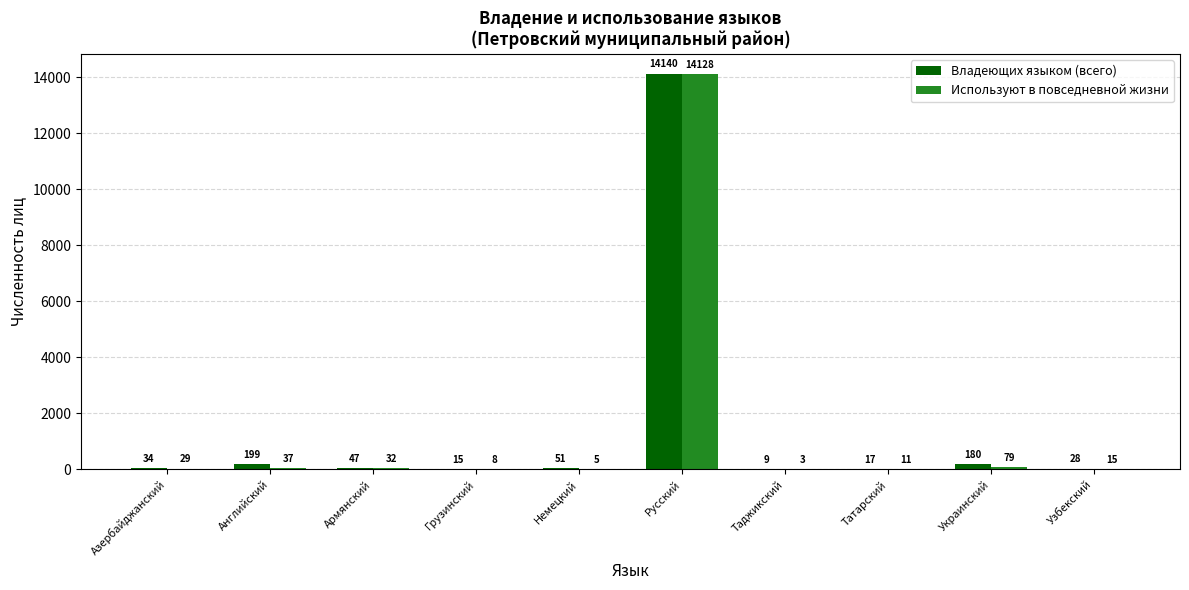

Between Английский and Немецкий, which series saw the biggest shift?

Владеющих языком (всего)